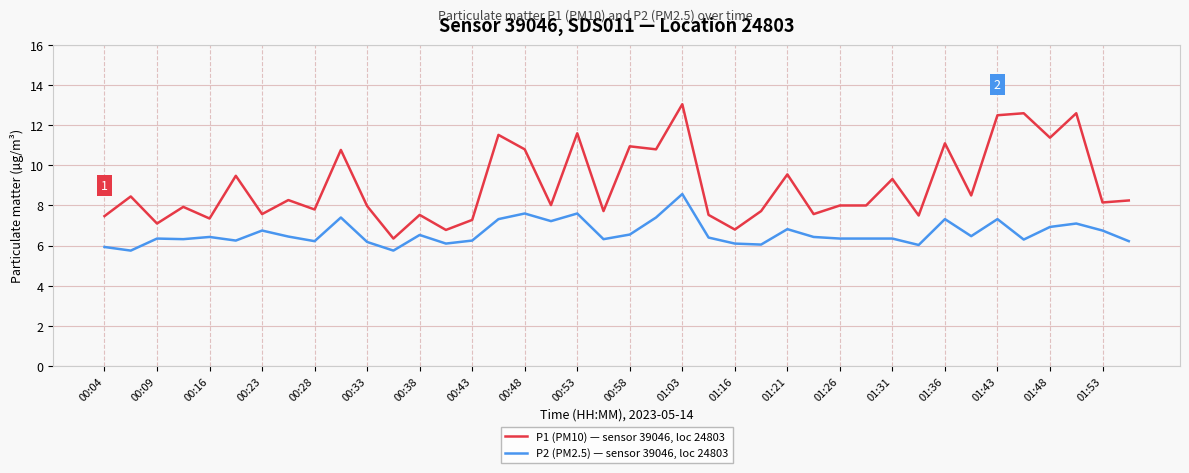

List the series in order of their peak value, highest first.

P1 (PM10) — sensor 39046, loc 24803, P2 (PM2.5) — sensor 39046, loc 24803